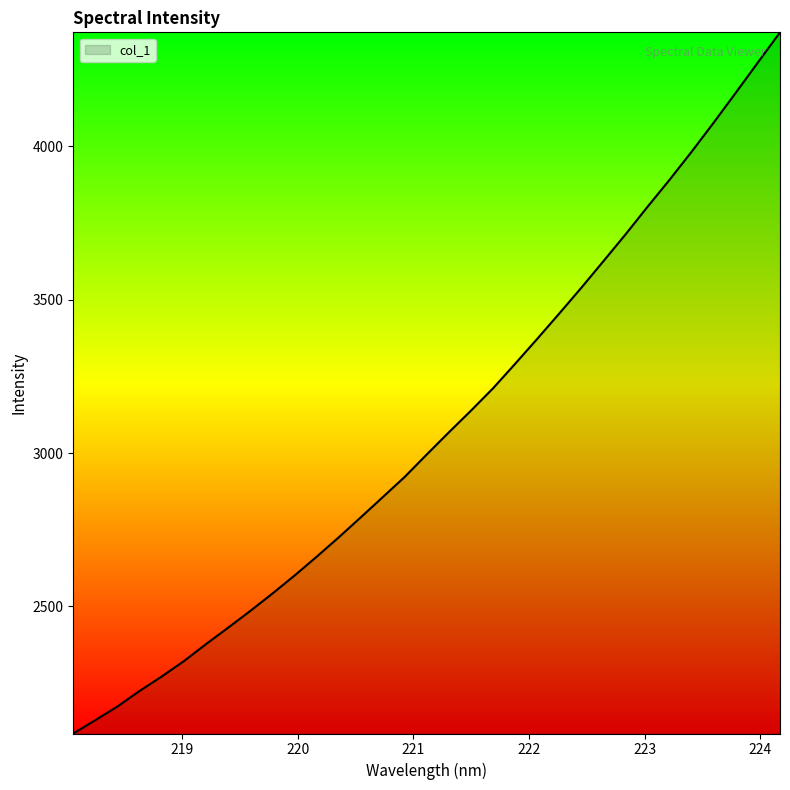

What is the difference between the maximum and minimum values?

2286.3